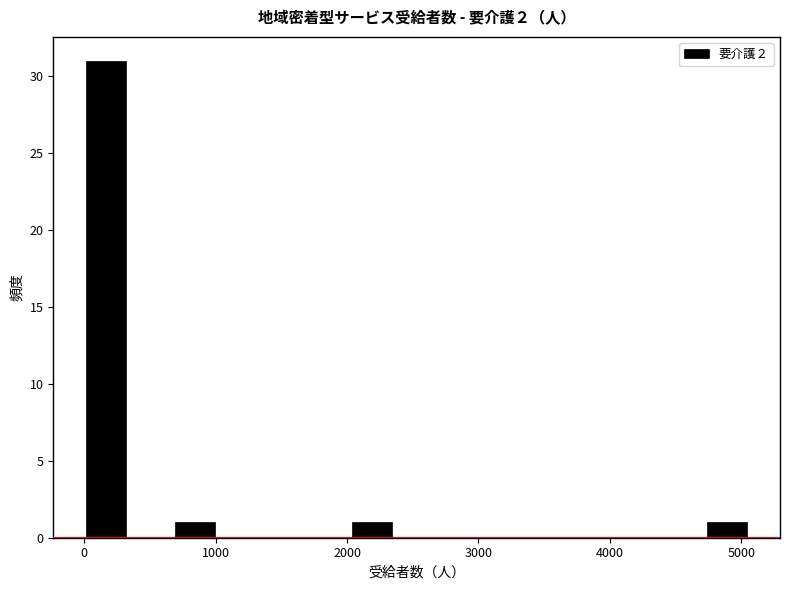

Around what value on the x-axis is the tallest bar? Give the approximate position of its centre, as read against the axis.

200